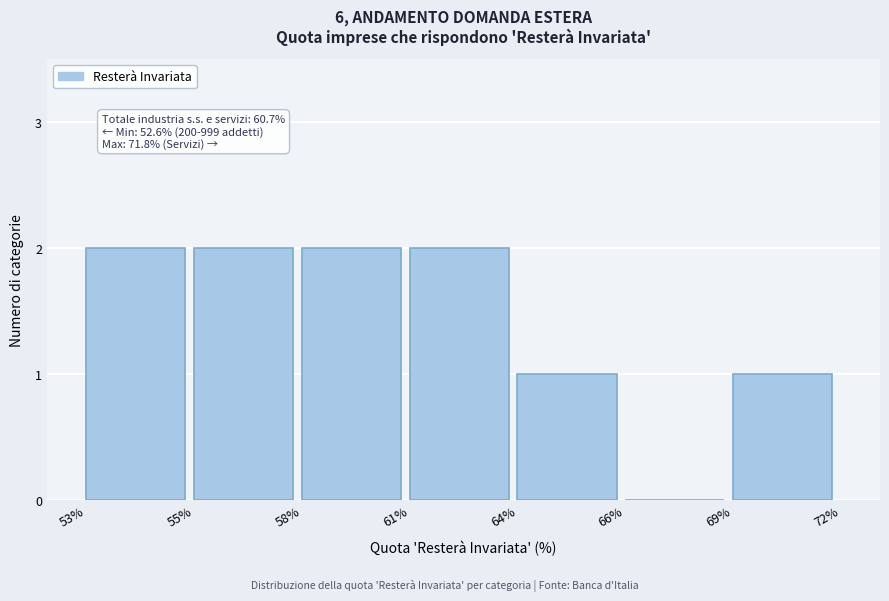

Reading left to right, list all the values displayed in this chart.

53%=2	55%=2	58%=2	61%=2	64%=1	66%=0	69%=1